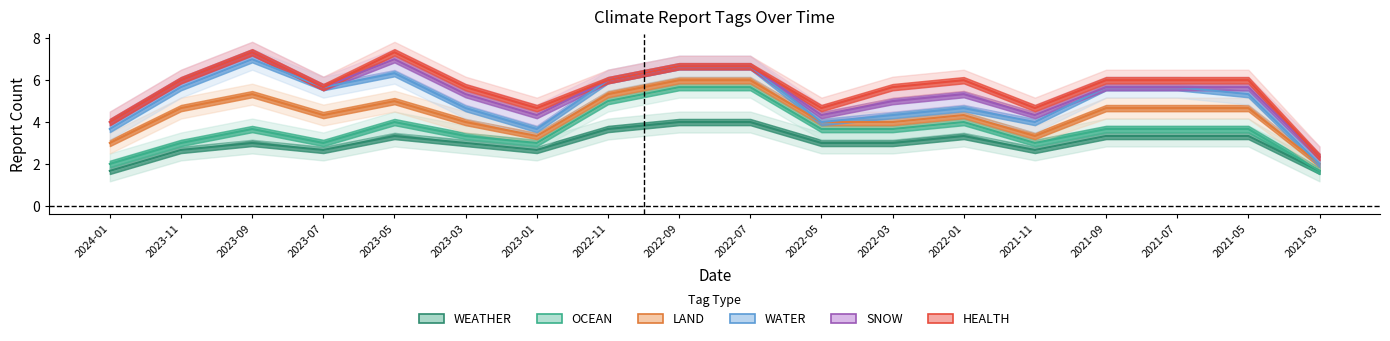

Where is the first local maximum for WATER?

2023-09